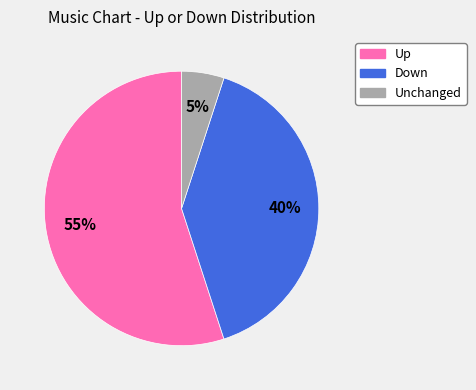

Which category has the biggest portion of the pie?

Up